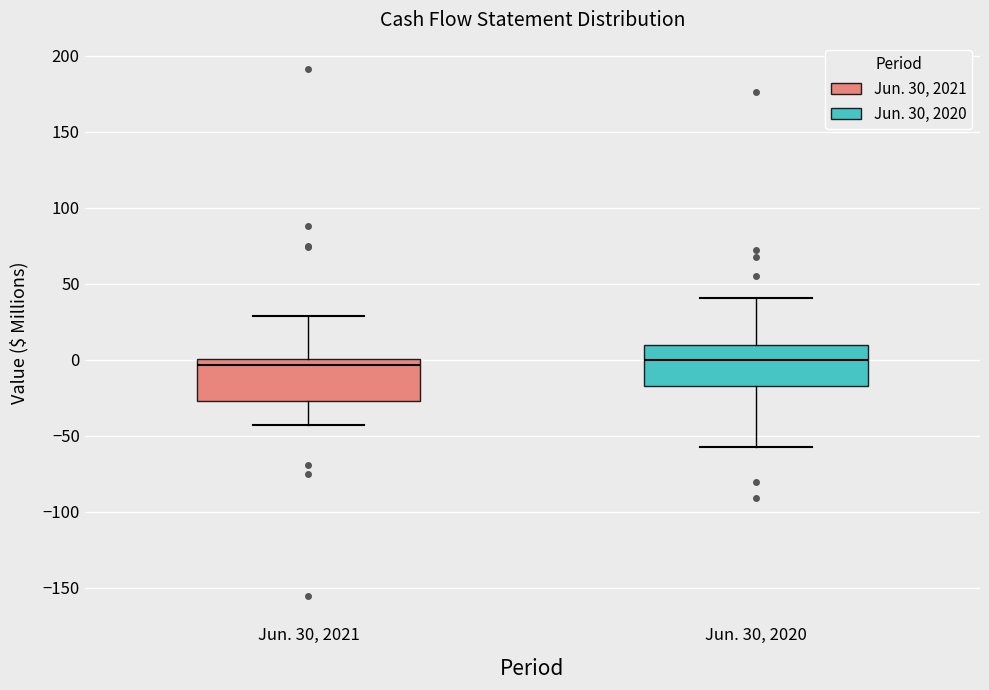

Where does the lower whisker of the box for Jun. 30, 2020 end on the y-axis? The values are not printed on the chart, so give them approximately, as read against the axis.

-55